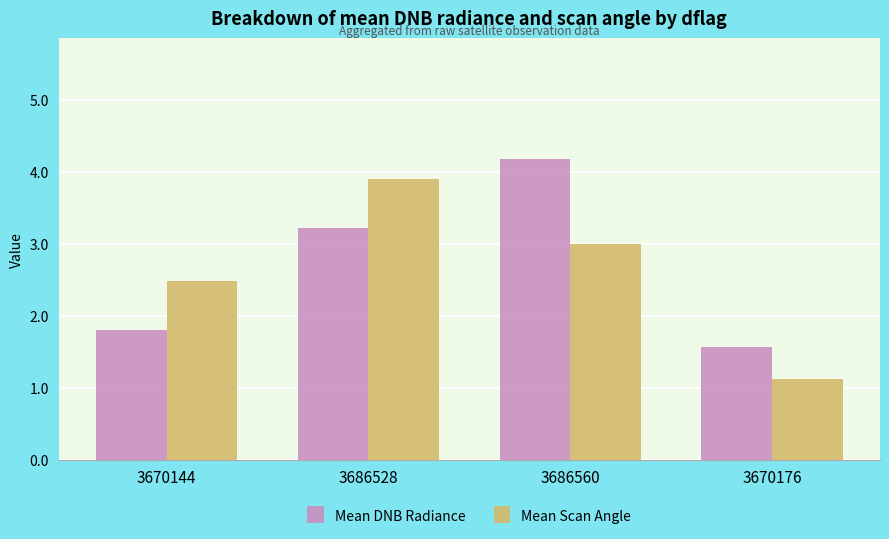

What is the spread (max minus min) of values at 3670176?

0.4